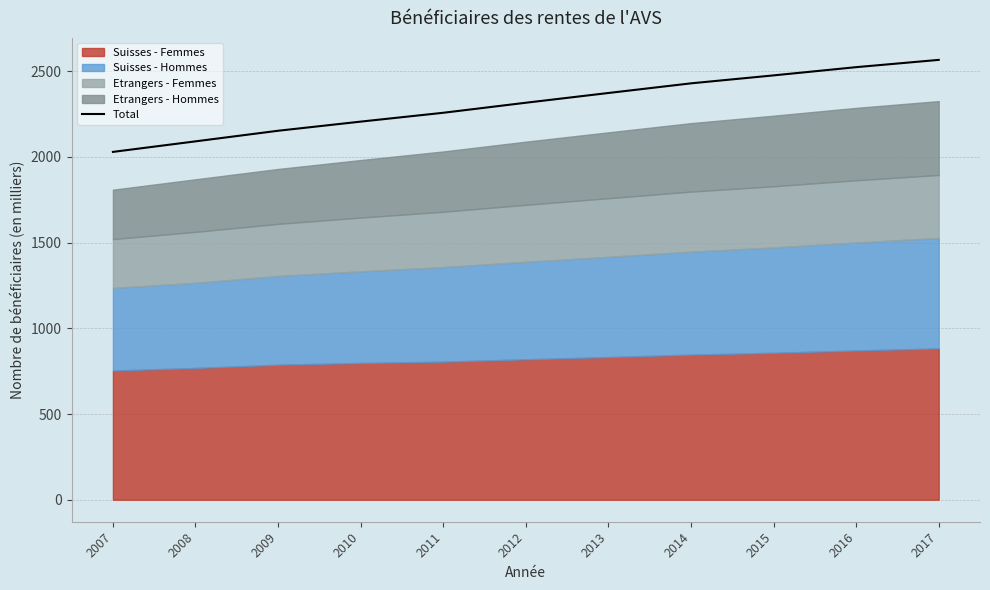

What is the sum of all values?

25411.7